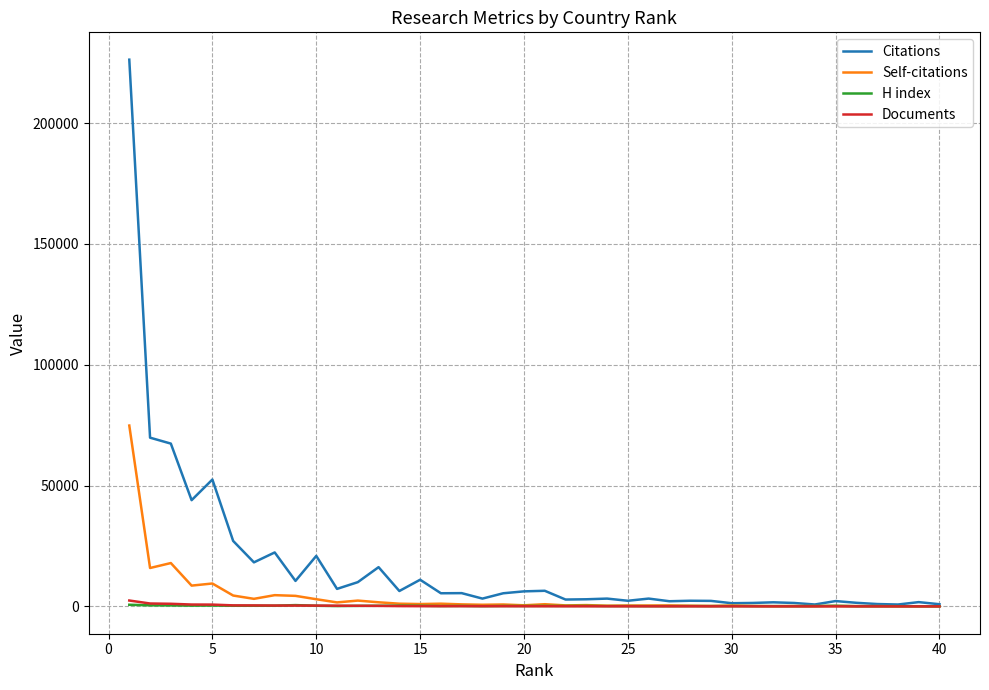

Which series has the largest range (max minus min)?

Citations